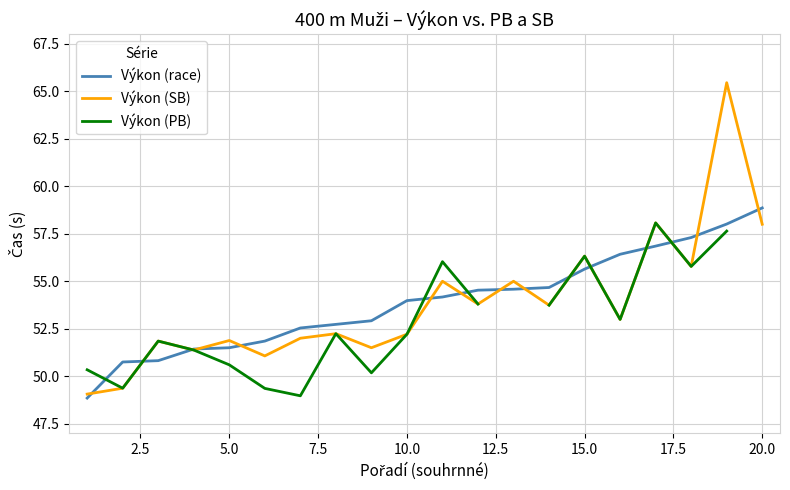

What is the highest value of the Výkon (race) series?

58.9